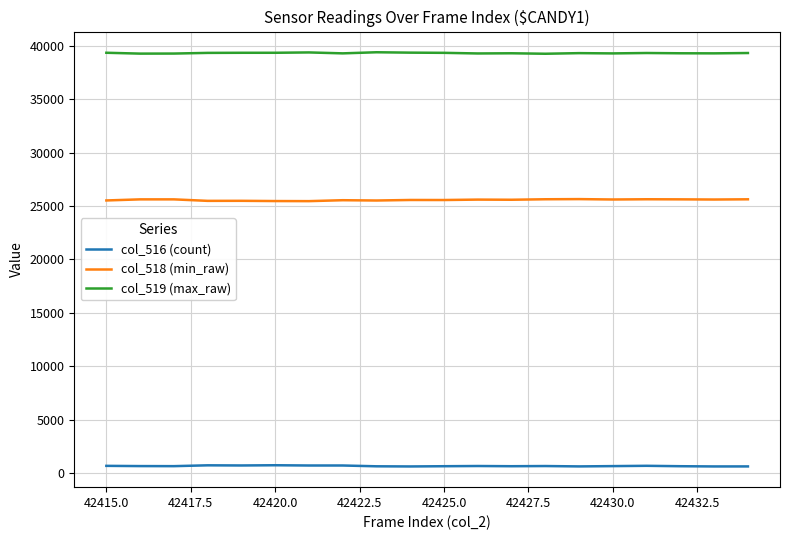

Which series has the largest total across all categories?

col_519 (max_raw)